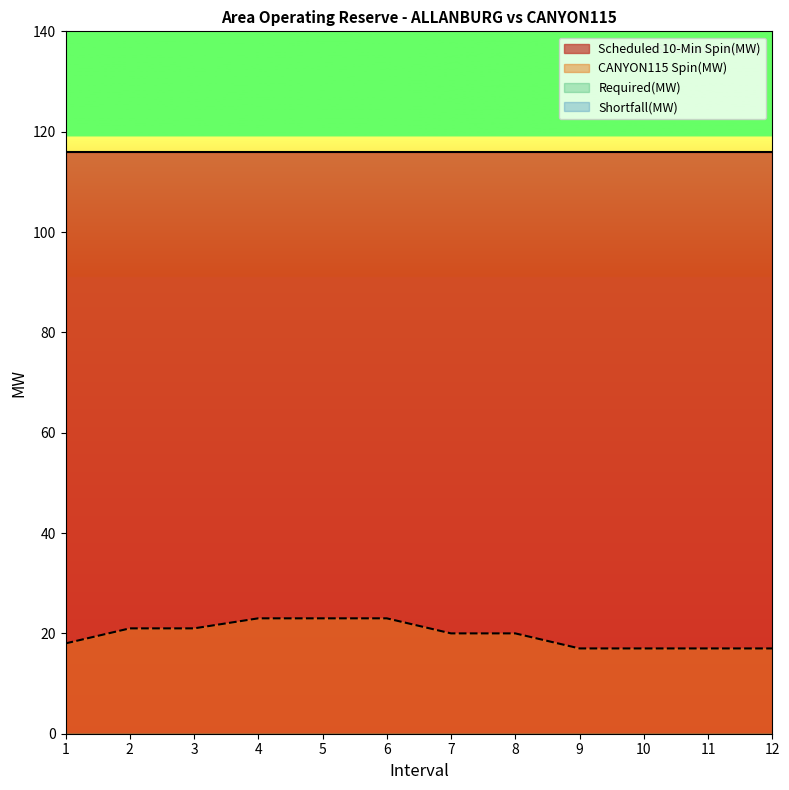

Where is Scheduled 10-Min Spin(MW) nearest to the value 116?

1